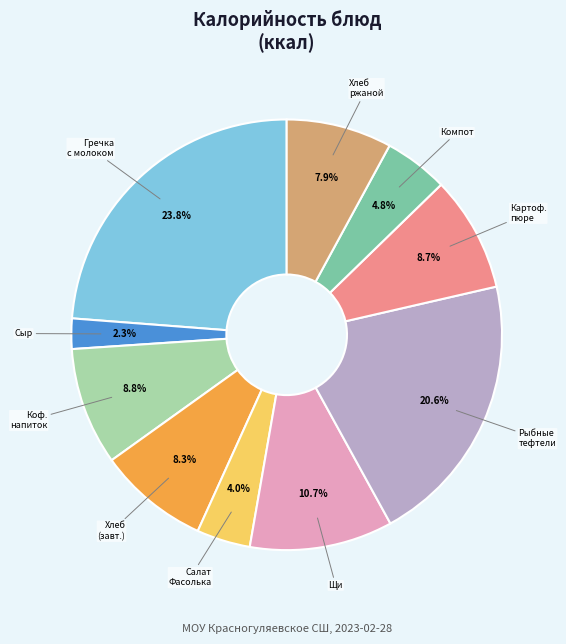

Does any single category account for the majority?

No